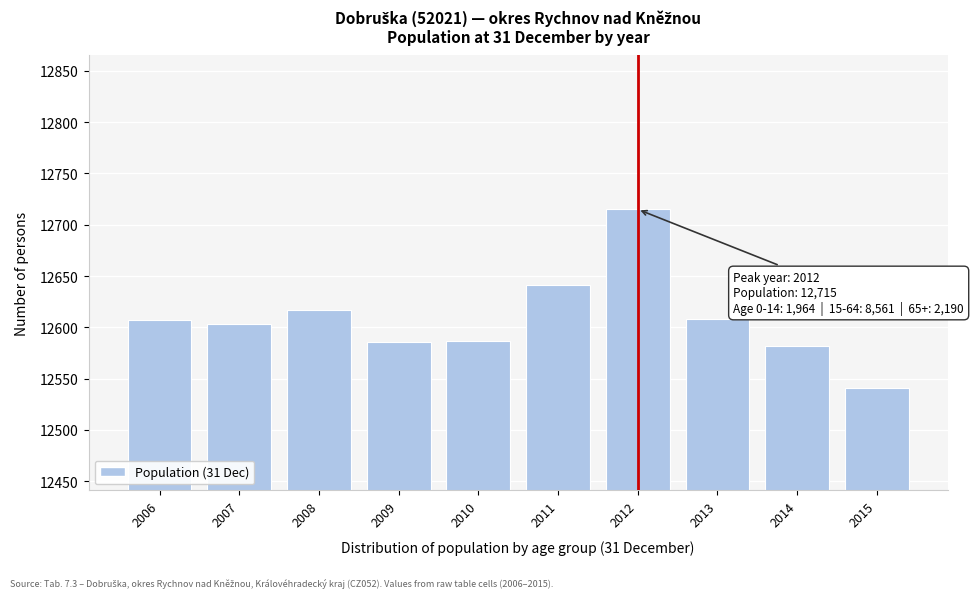

Is it true that the value at 2015 is 12541?

True